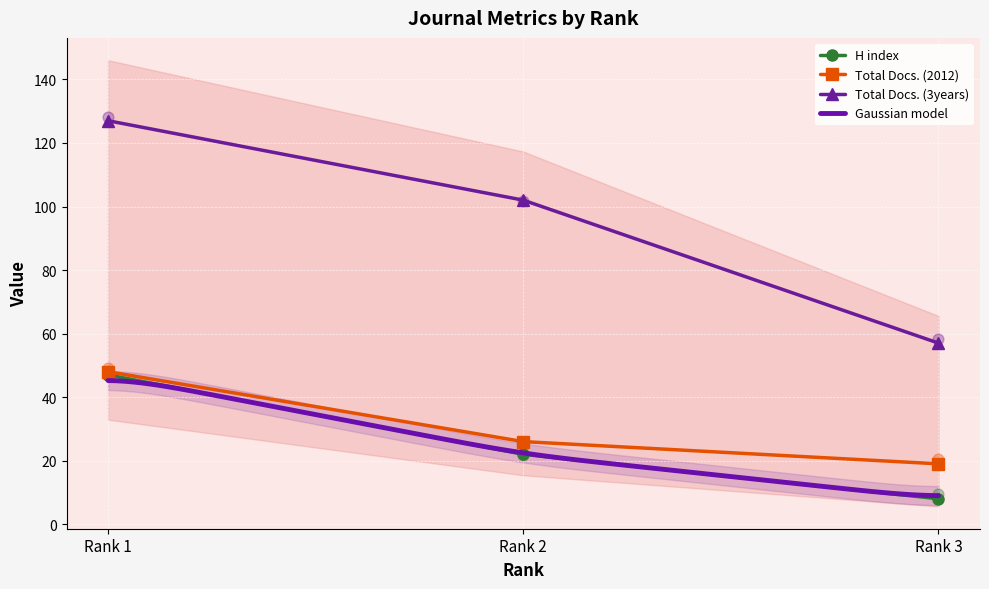

At which category is the sum across all series the highest?

Rank 1